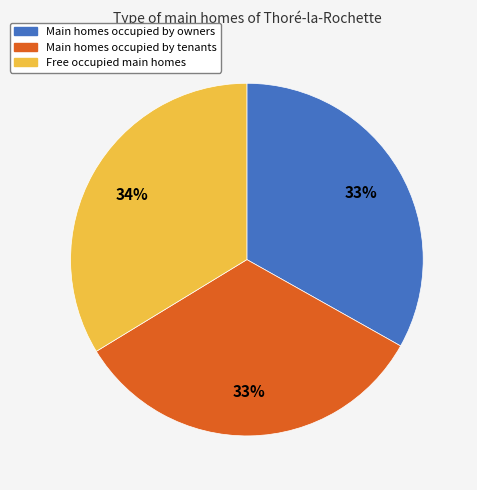

Between Main homes occupied by tenants and Free occupied main homes, which is larger?

Free occupied main homes